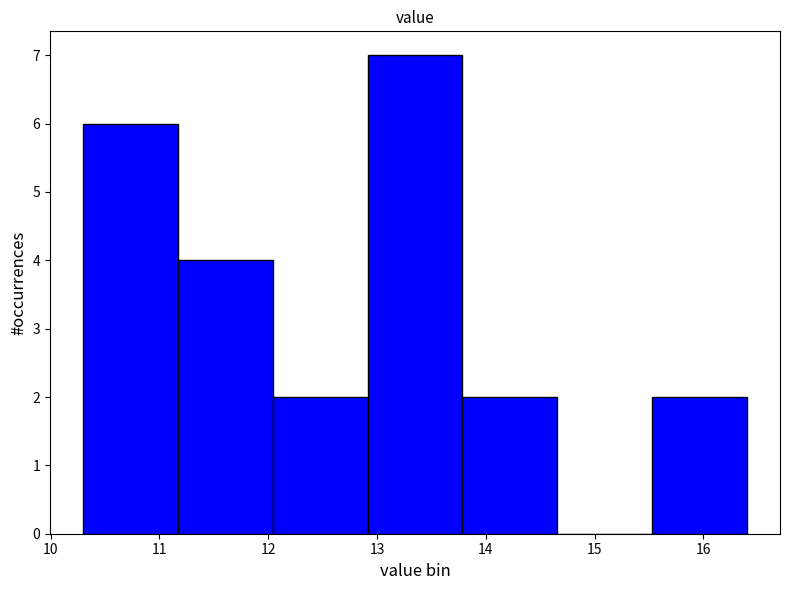

Over which range of the x-axis is the bar tallest?

12.9 to 13.8